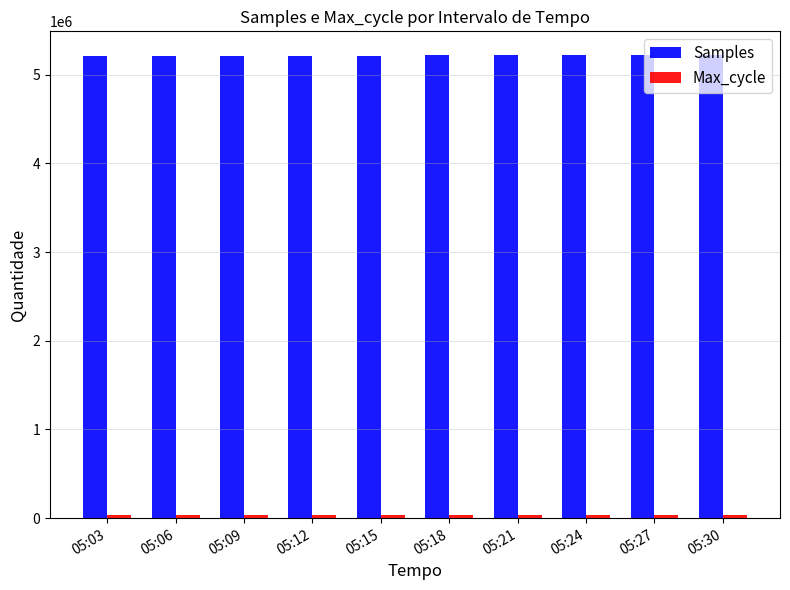

Which series has the widest spread of values?

Samples